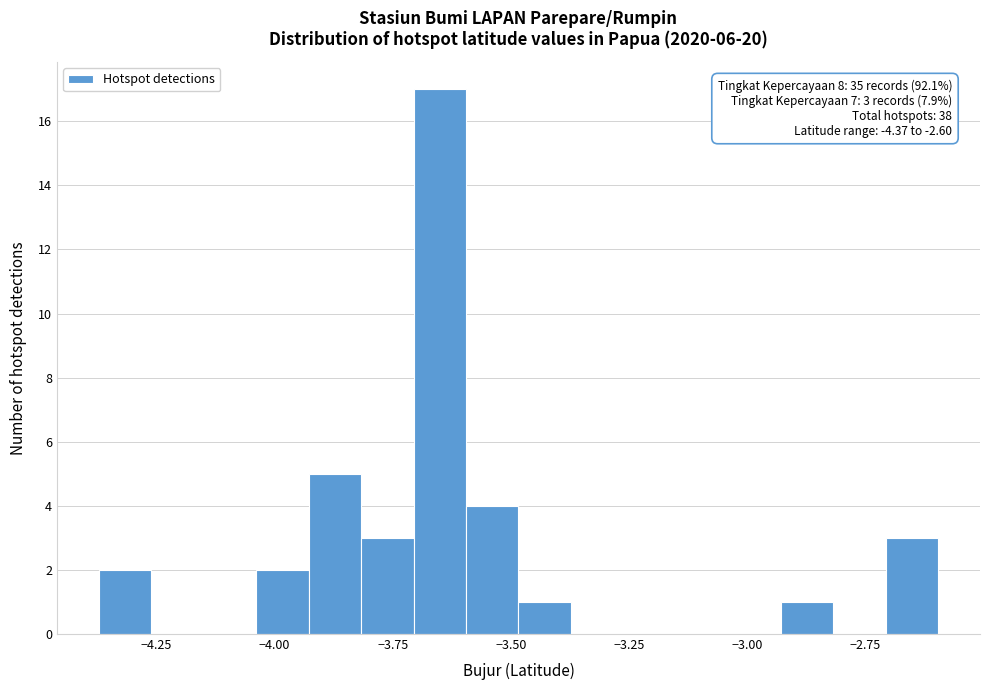

Read against the x-axis, roughly where is the centre of the tallest bar?

-3.65